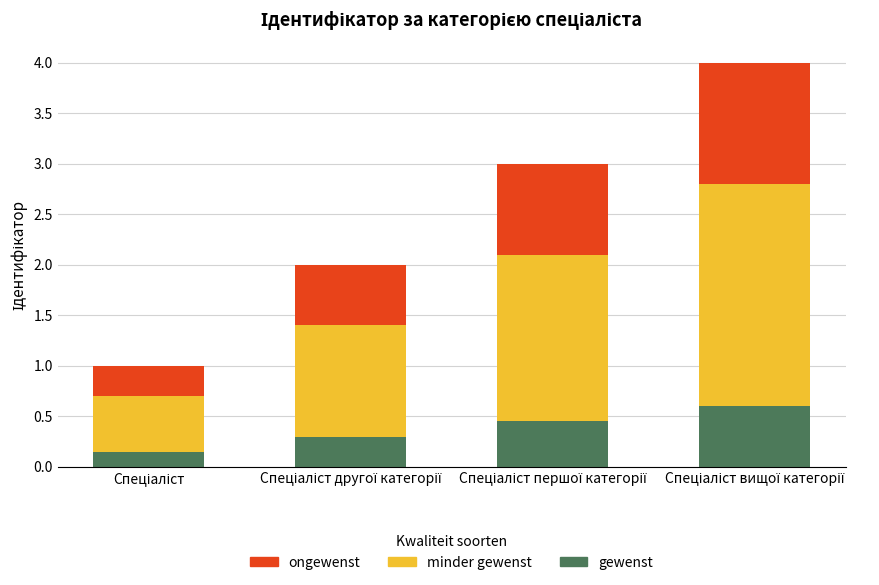

What is the label of the 4th bar from the right?

Спеціаліст